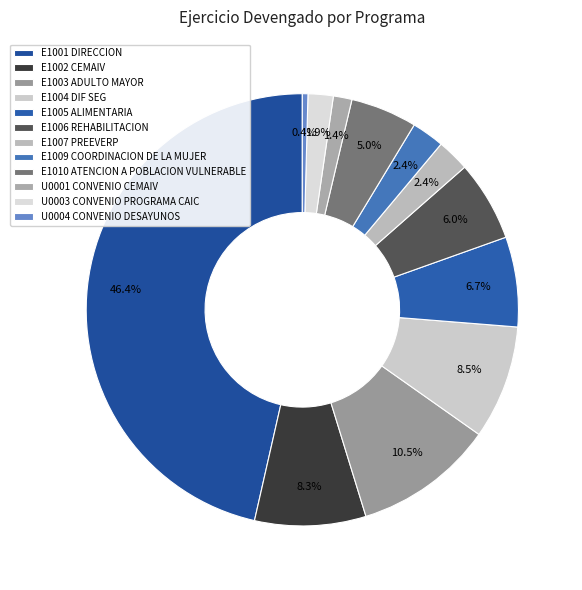

Which slice is the largest?

E1001 DIRECCION